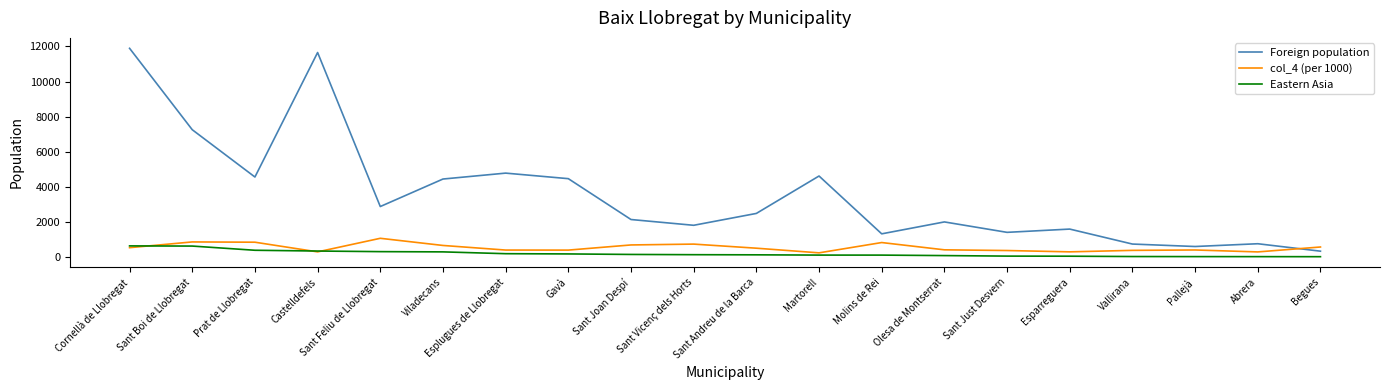

Is it true that Foreign population equals 3317 at Olesa de Montserrat?

False